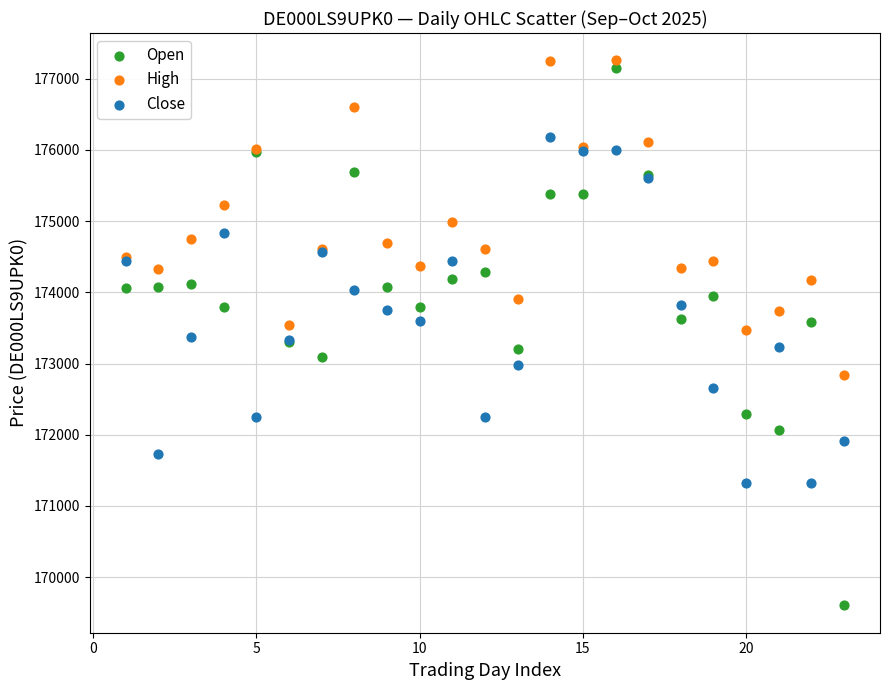

Which series has the largest Y range (max minus min)?

Open